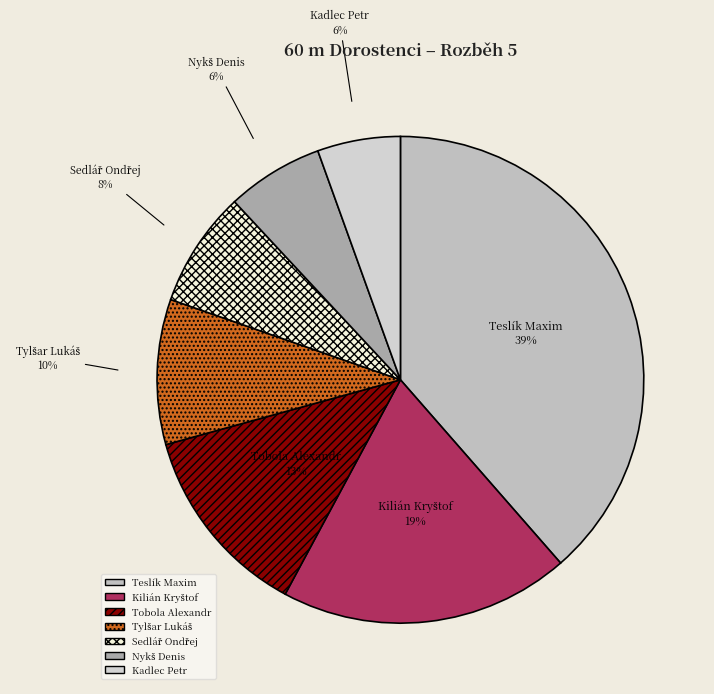

To the nearest percent, what percentage of the pie is Tobola Alexandr?

13%